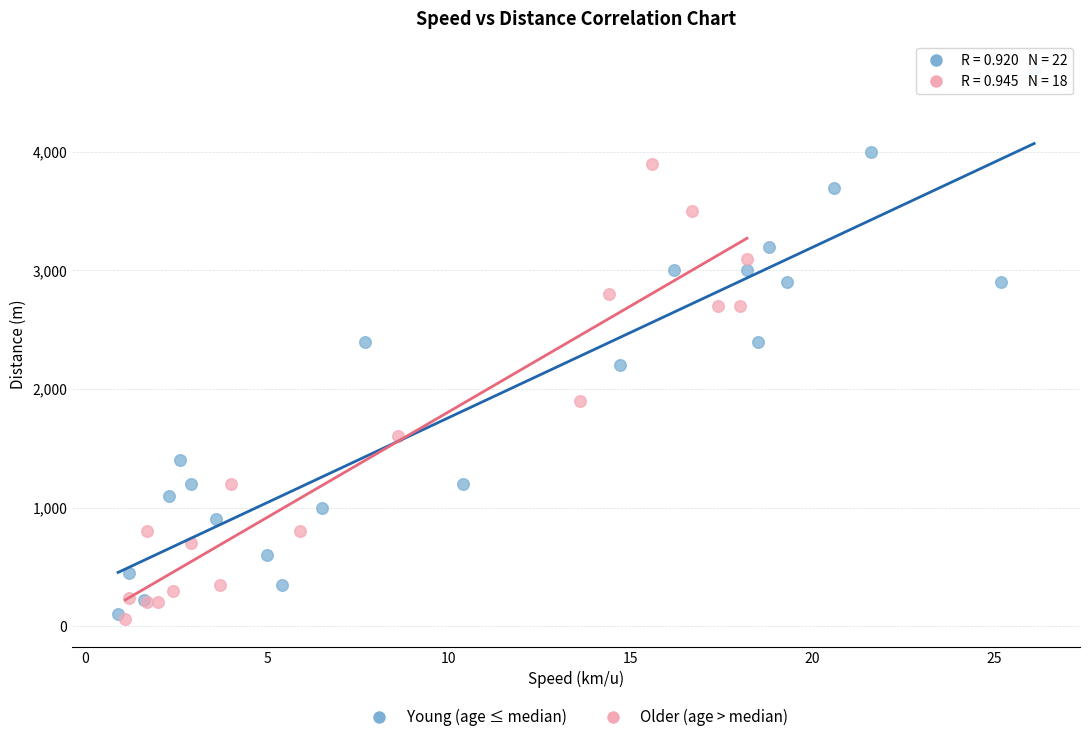

Which series has the largest Y range (max minus min)?

Young (age ≤ median)